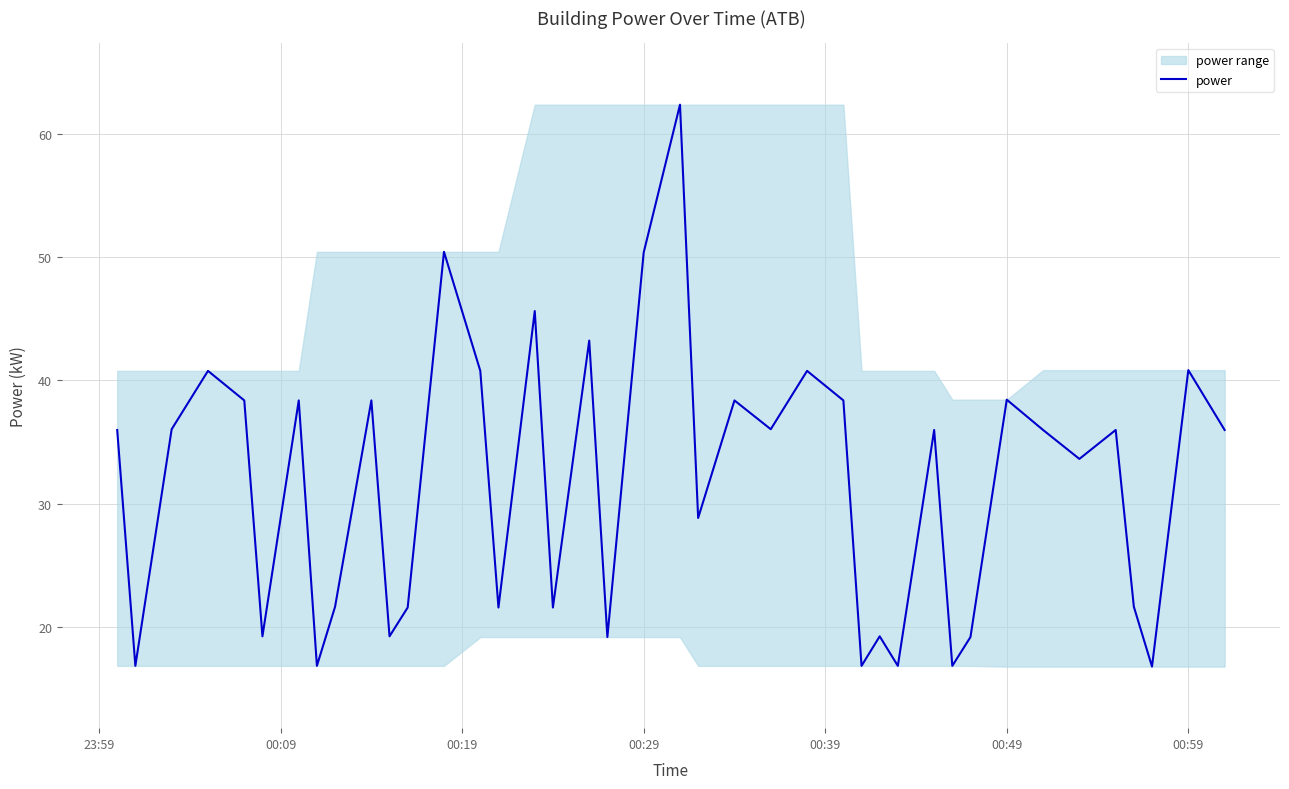

What is the difference between the second highest and minimum values?

33.7